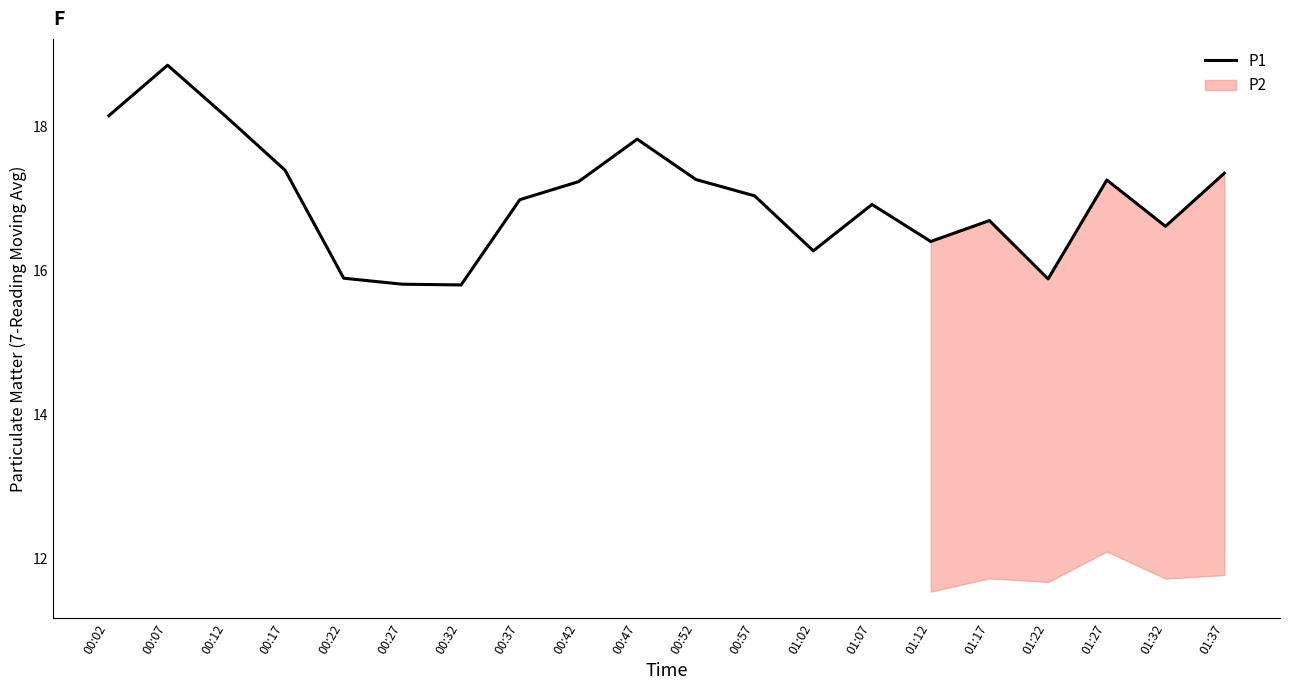

Where is the first local minimum?

00:32